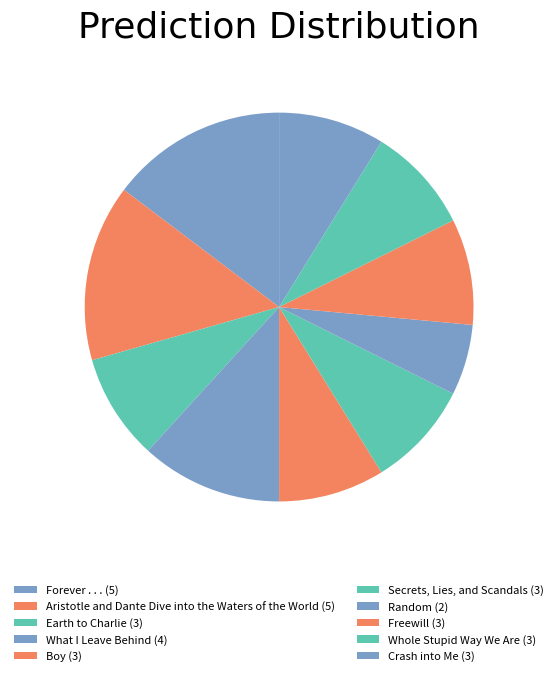

Count the number of slices in the pie.

10